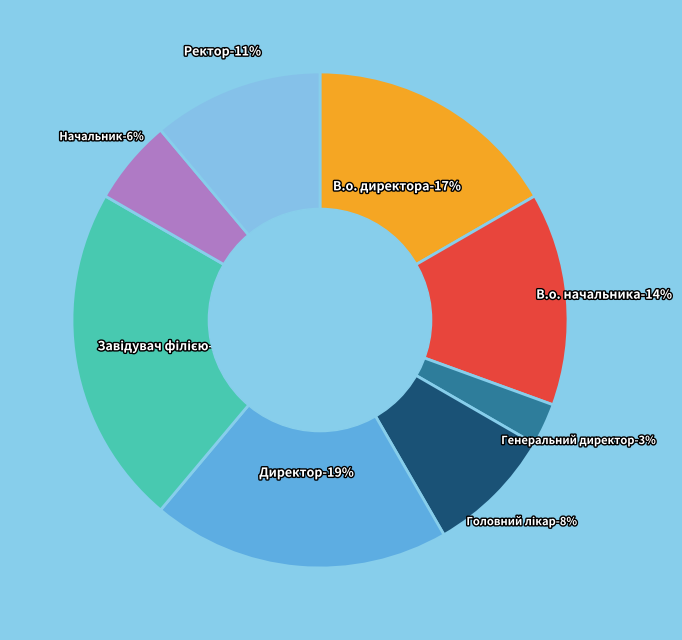

How many slices are in this pie chart?

8